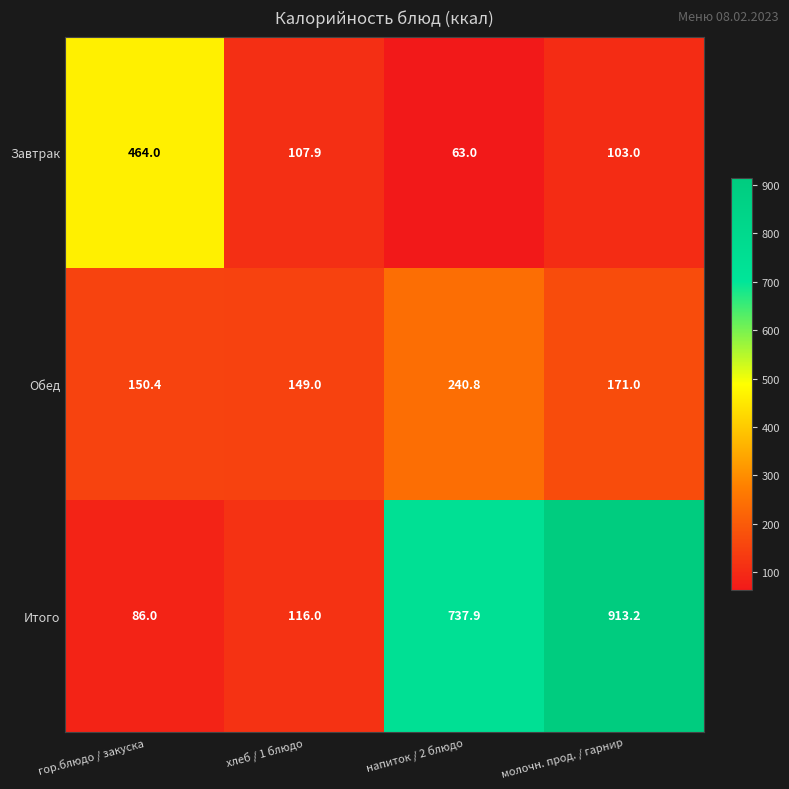

At which category is the sum across all series the highest?

молочн. прод. / гарнир